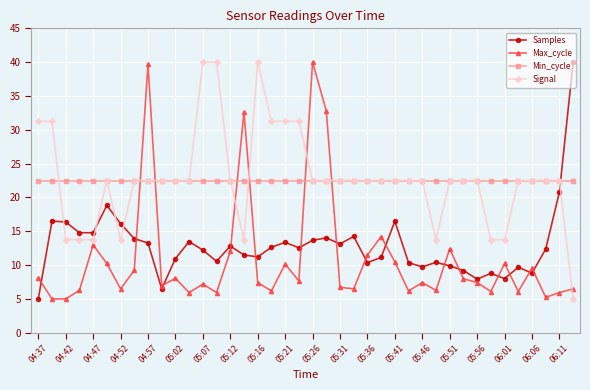

How many intersections are there between Max_cycle and Samples?

15